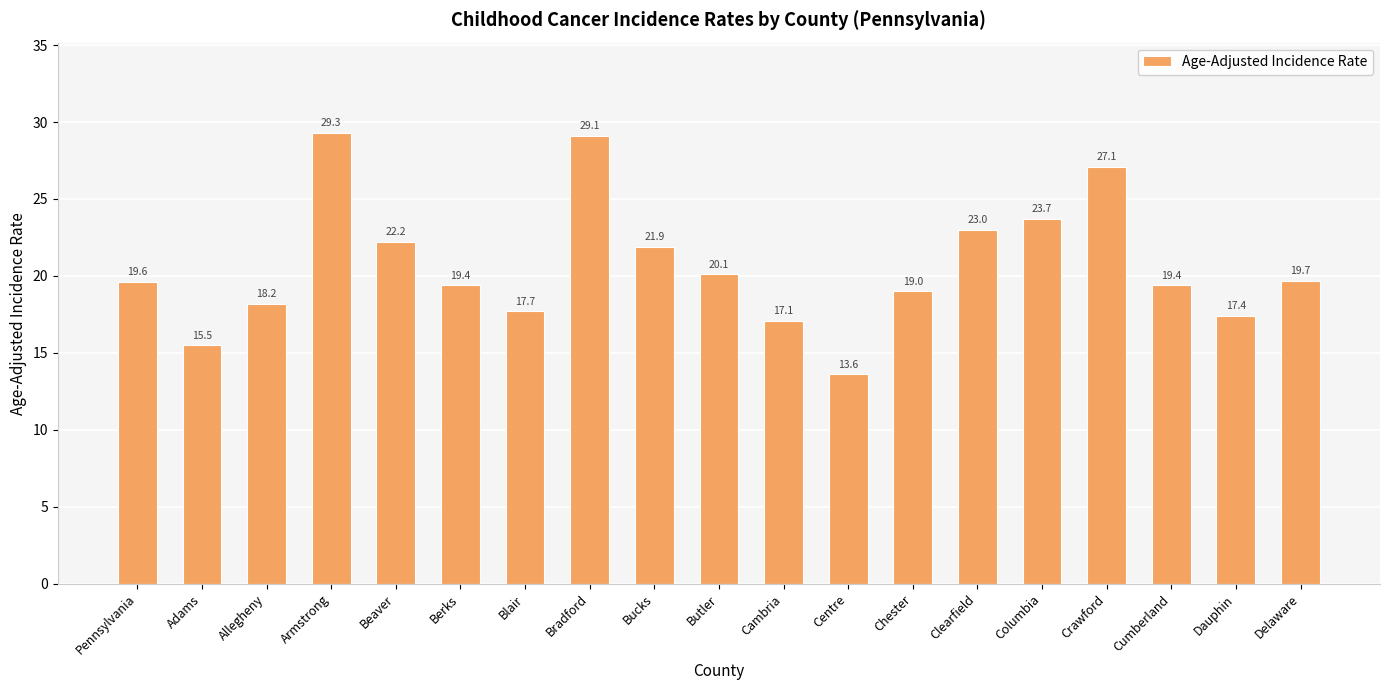

Reading left to right, extract all data points from this chart.

19.6	15.5	18.2	29.3	22.2	19.4	17.7	29.1	21.9	20.1	17.1	13.6	19.0	23.0	23.7	27.1	19.4	17.4	19.7